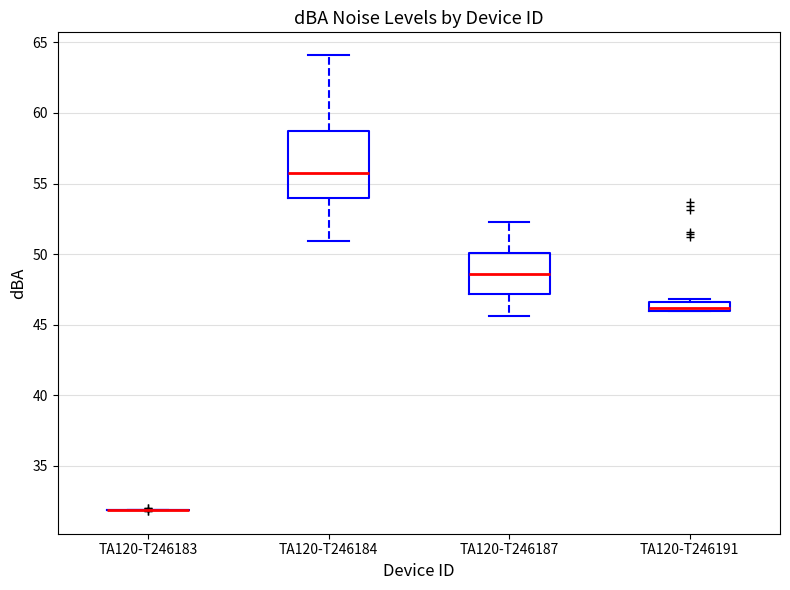

Which box is the tallest, from its lower edge to its upper edge?

TA120-T246184